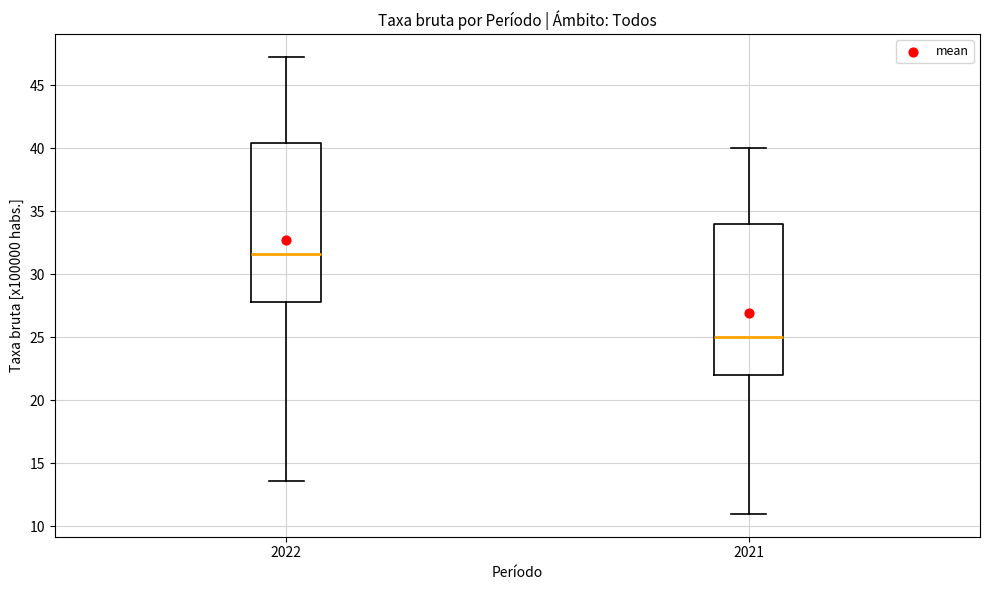

Reading left to right, transcribe this box plot: for each box, give where its median line is, the range the box spans, and where its two whiskers end, as read against the y-axis. The values are not printed on the chart, so give them approximately, as read against the axis.

2022: median 31.5, box 28.0 to 40.5, whiskers 13.5 to 47.0
2021: median 25.0, box 22.0 to 34.0, whiskers 11.0 to 40.0